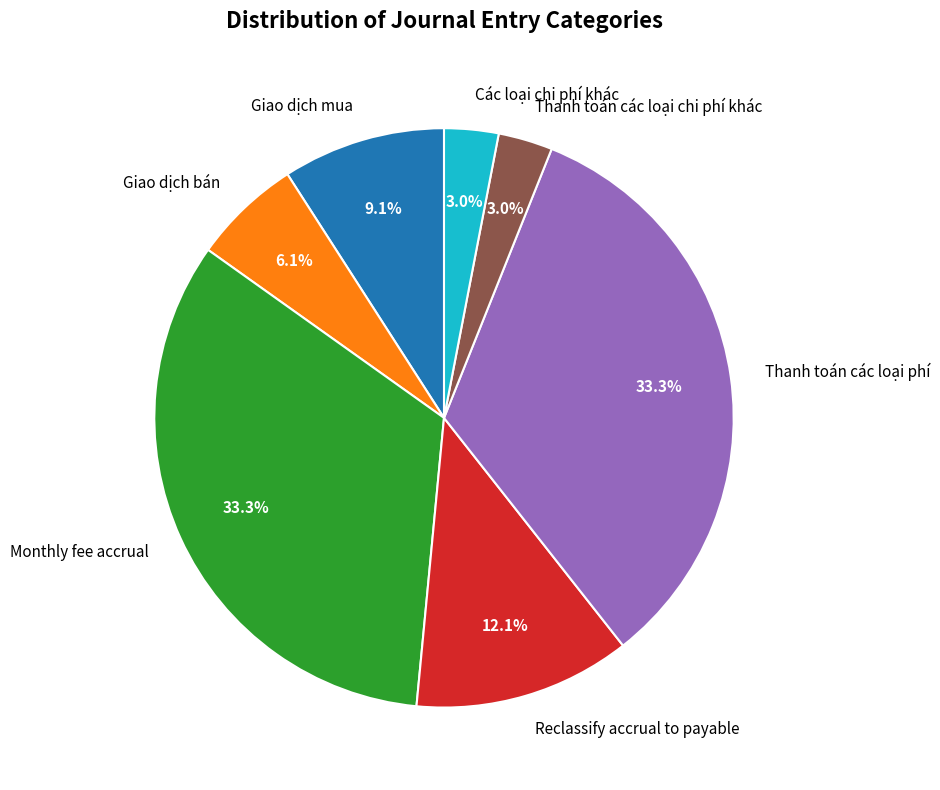

To the nearest percent, what is the difference between the largest and smallest slice percentages?

30%